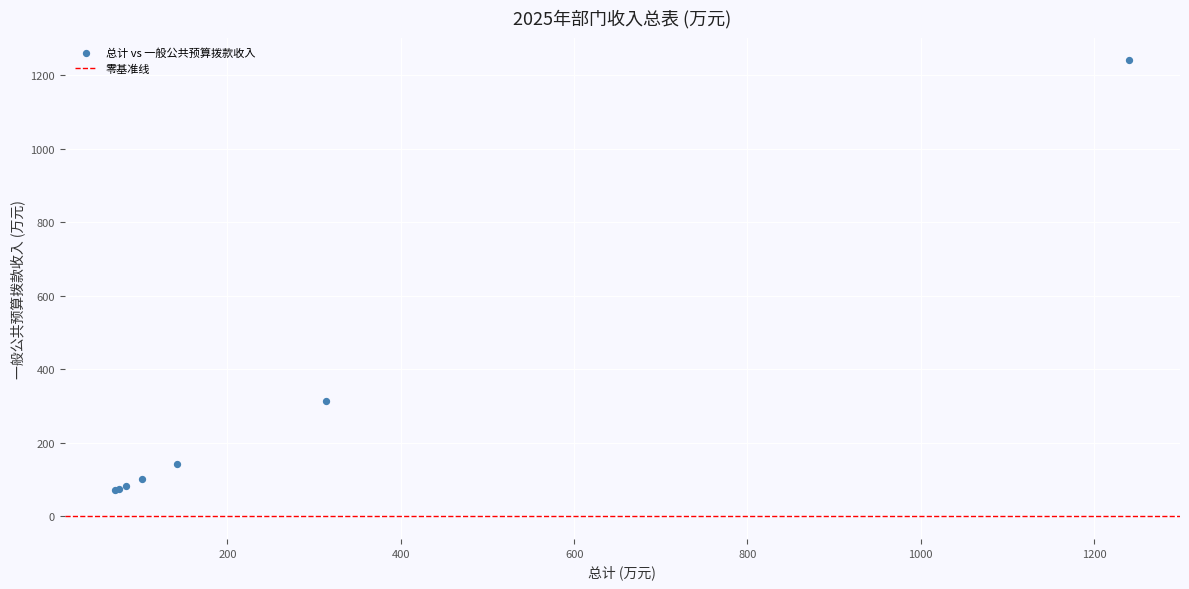

What Y value in the scatter plot is closest to 655?

313.3